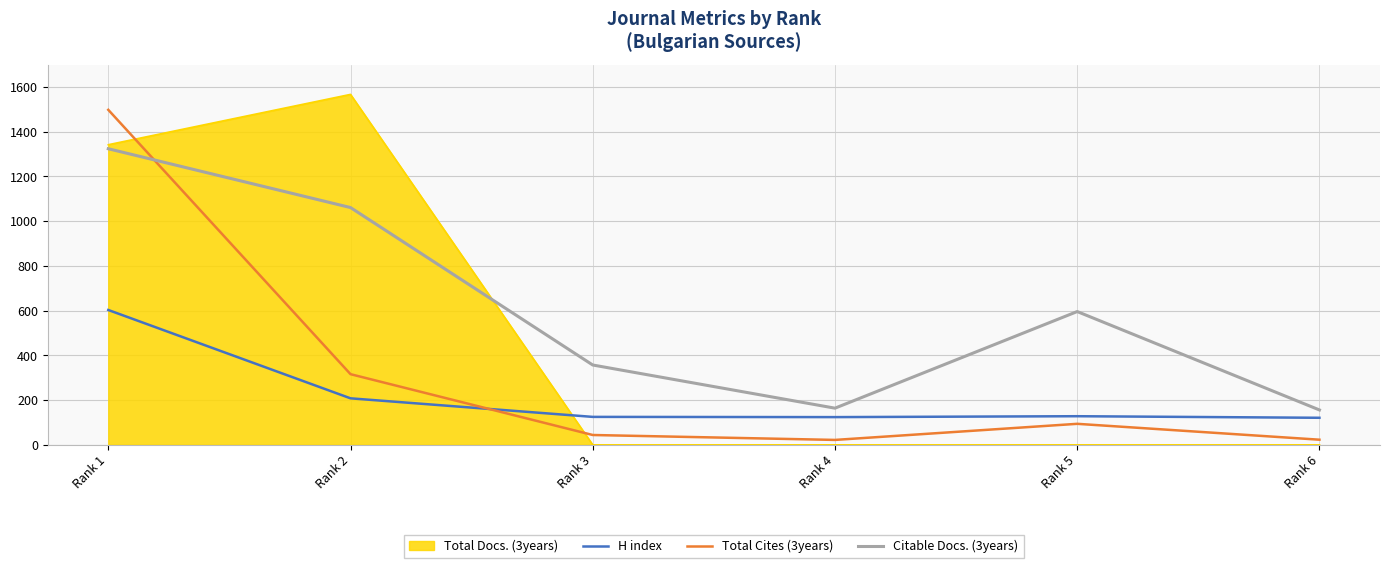

Rank the series at Rank 3 from highest to lowest value.

Citable Docs. (3years), H index, Total Cites (3years), Total Docs. (3years)